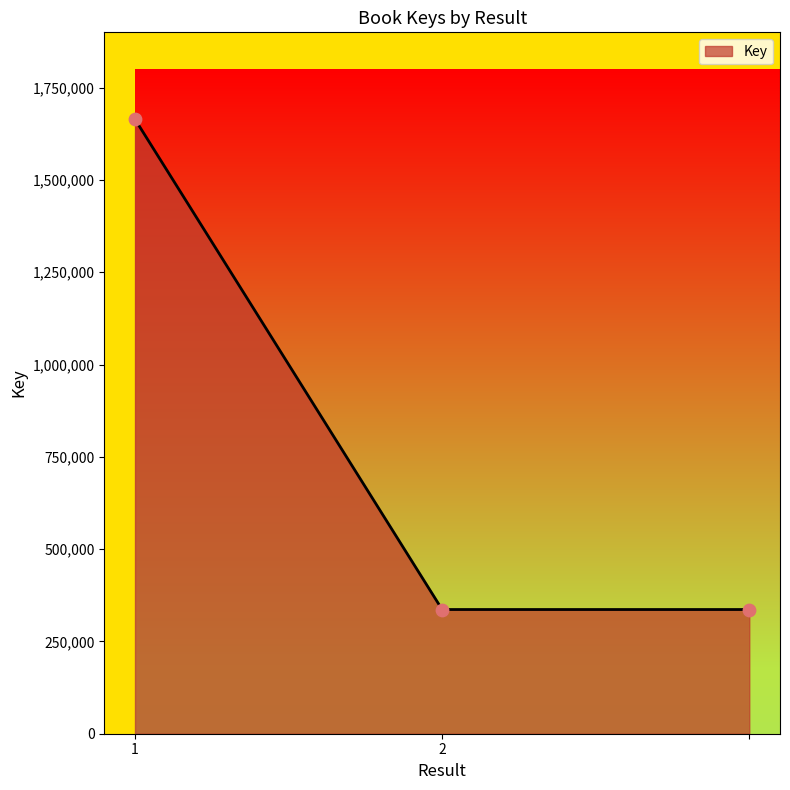

What is the difference between the maximum and minimum values?

1328005